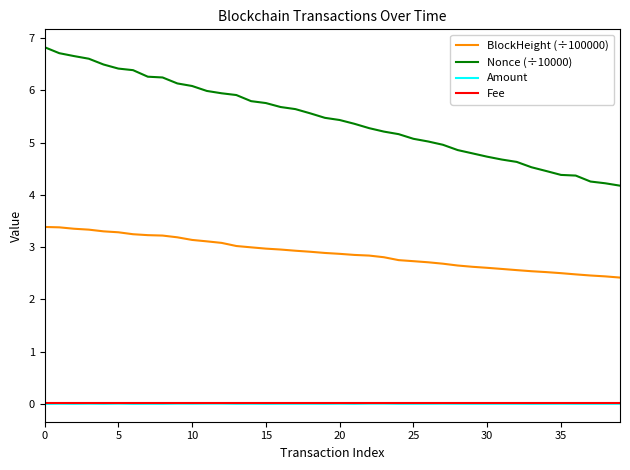

At how many categories does at least one series exceed 1?

40